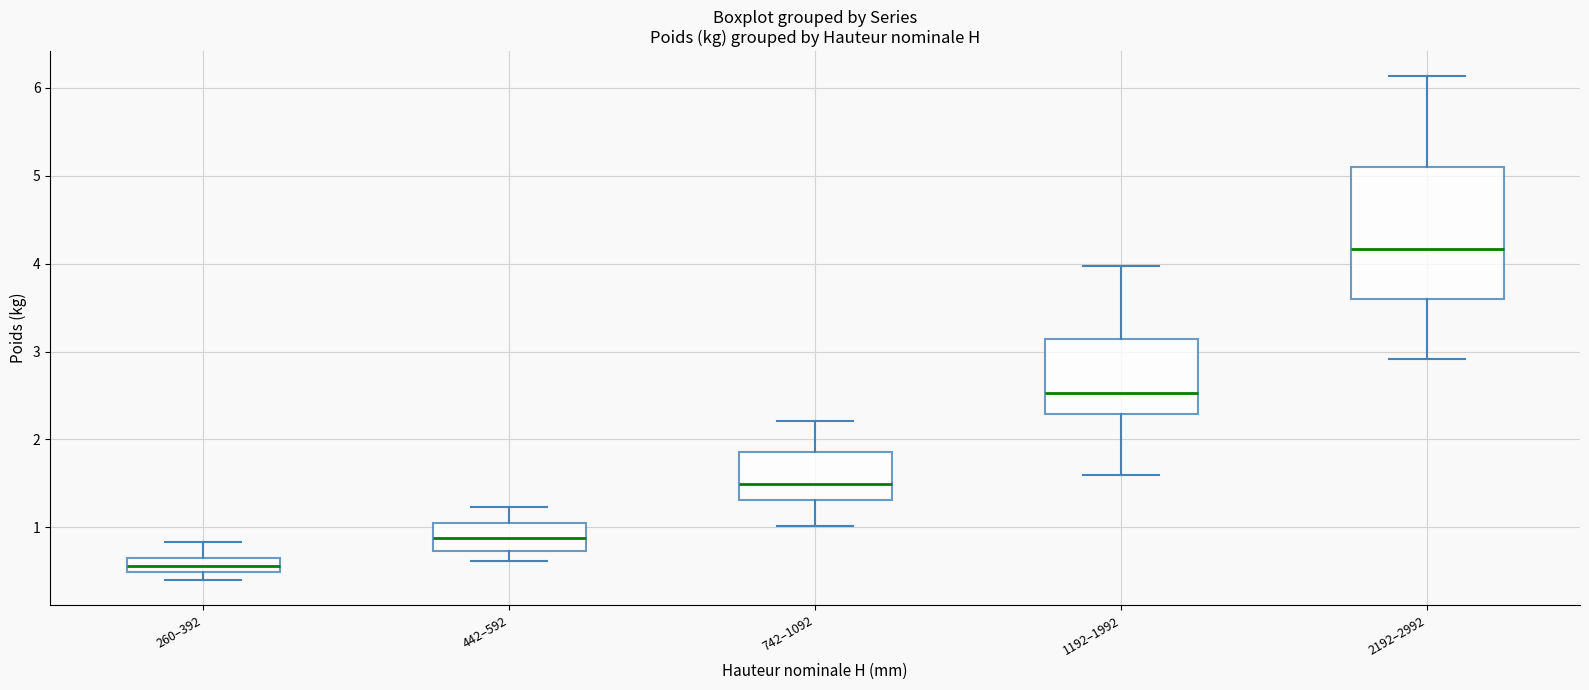

Which box has the highest median line?

2192–2992